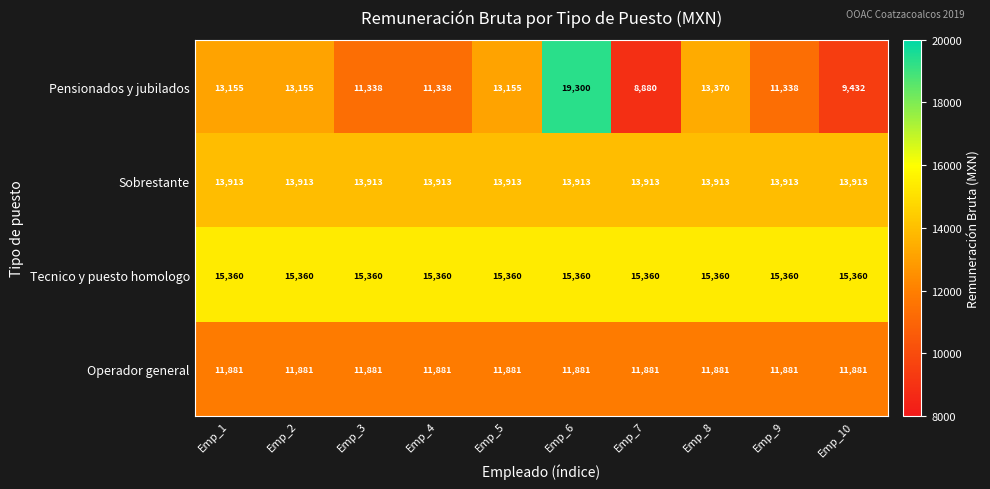

How many data points does each series have?

10